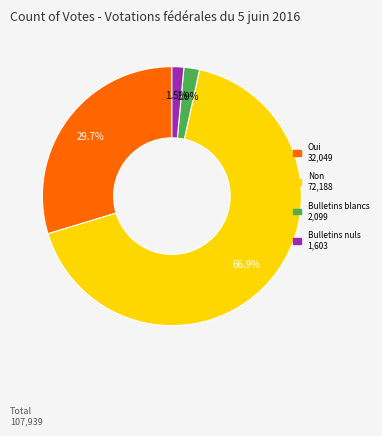

What portion of the pie excludes Bulletins nuls?

98.5%